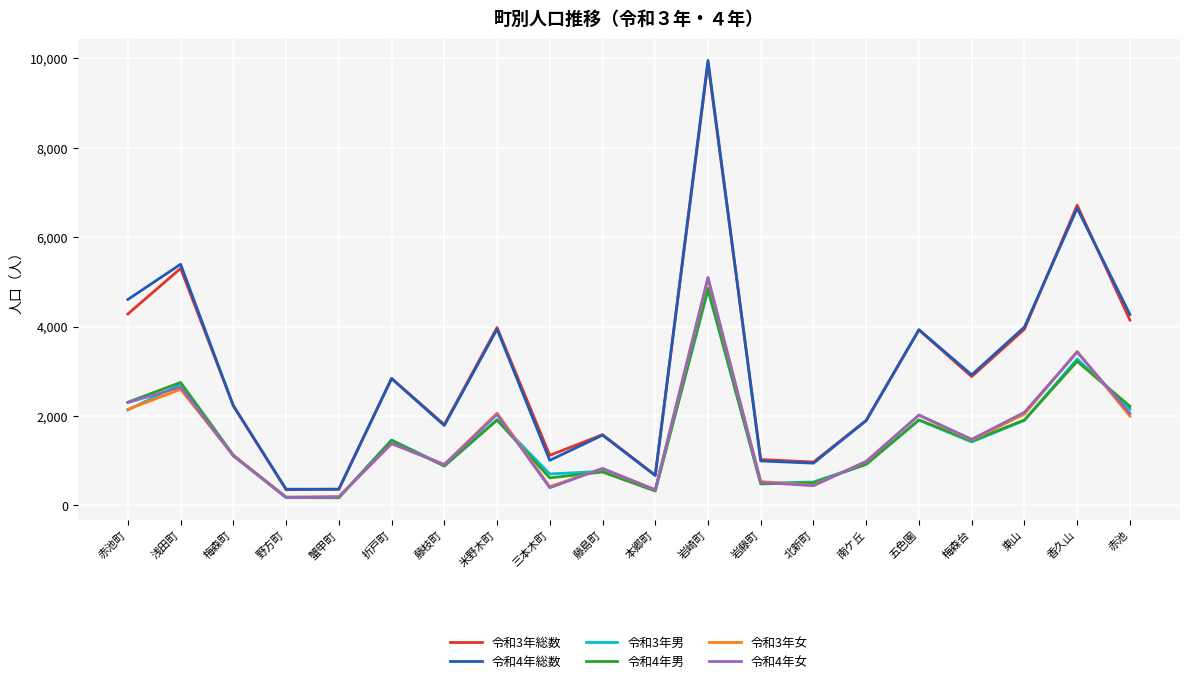

At which category does 令和4年女 reach its first local peak?

浅田町